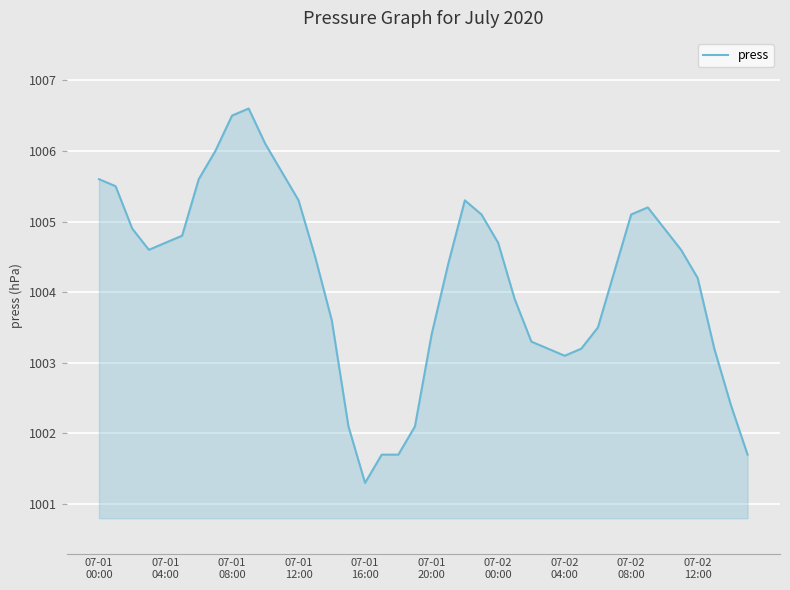

How many lines are shown in the chart?

1